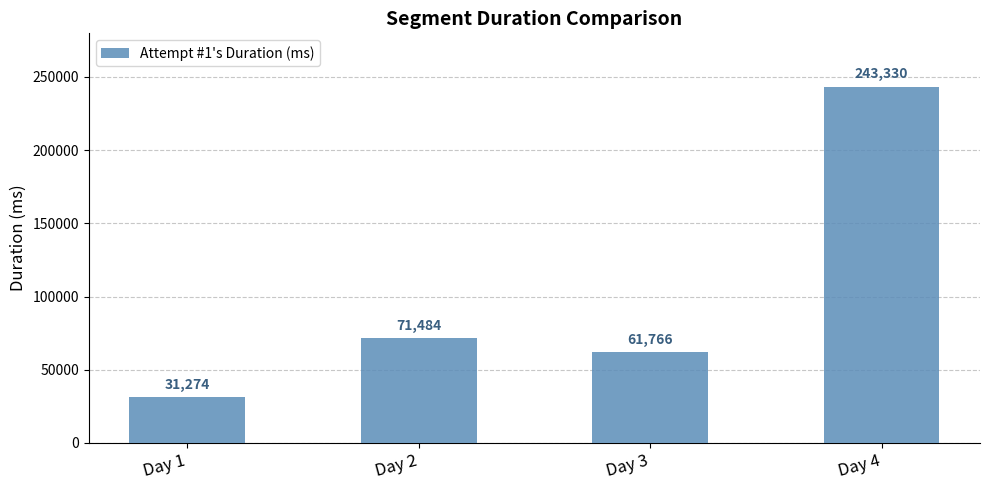

What is the value of the 1st bar from the left?

31274